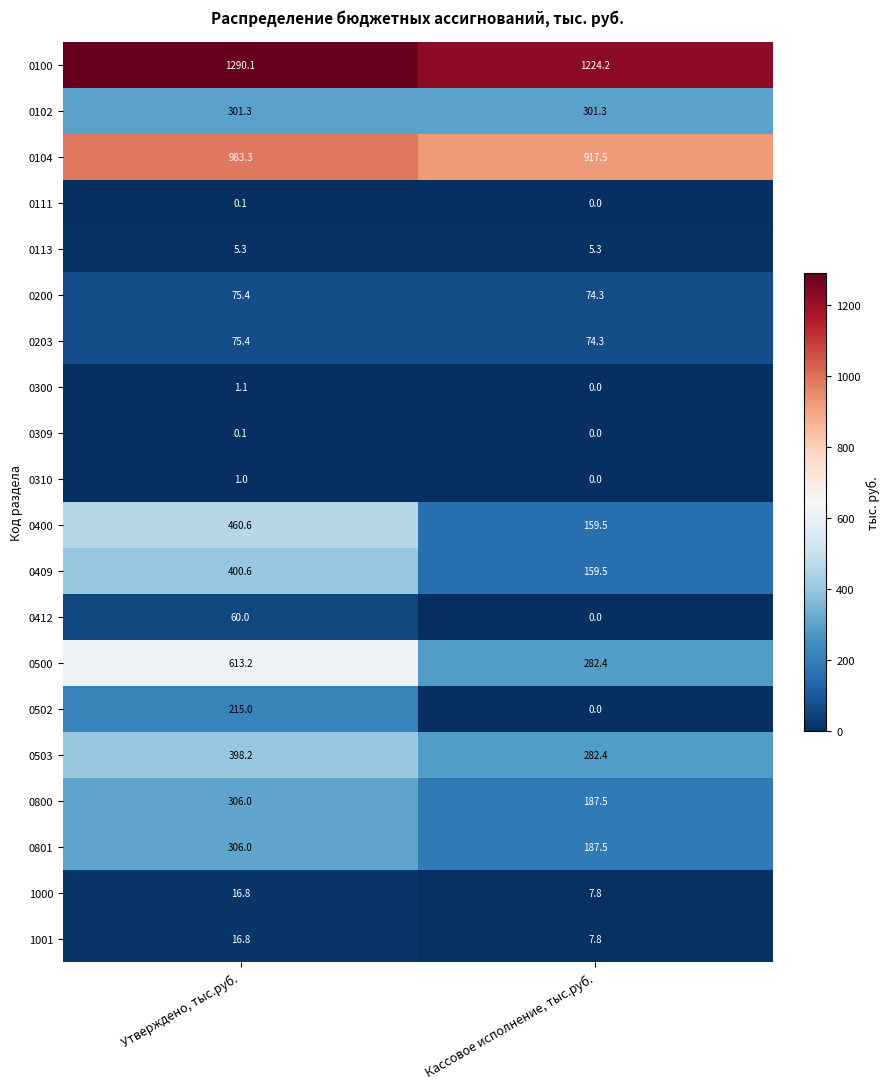

At which category does the chart reach its minimum across all series?

Кассовое исполнение, тыс.руб.